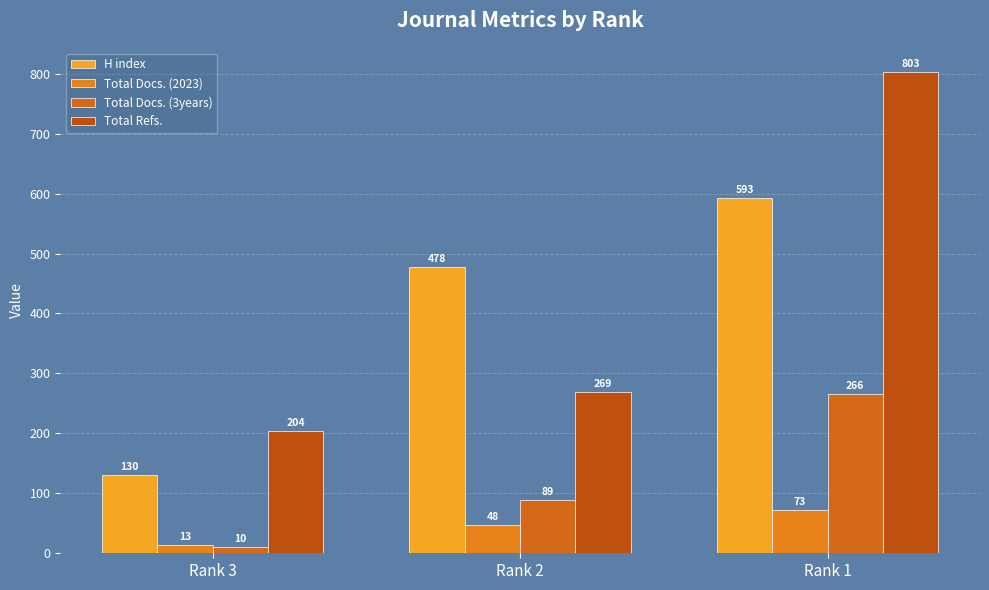

What is the smallest value displayed?

10